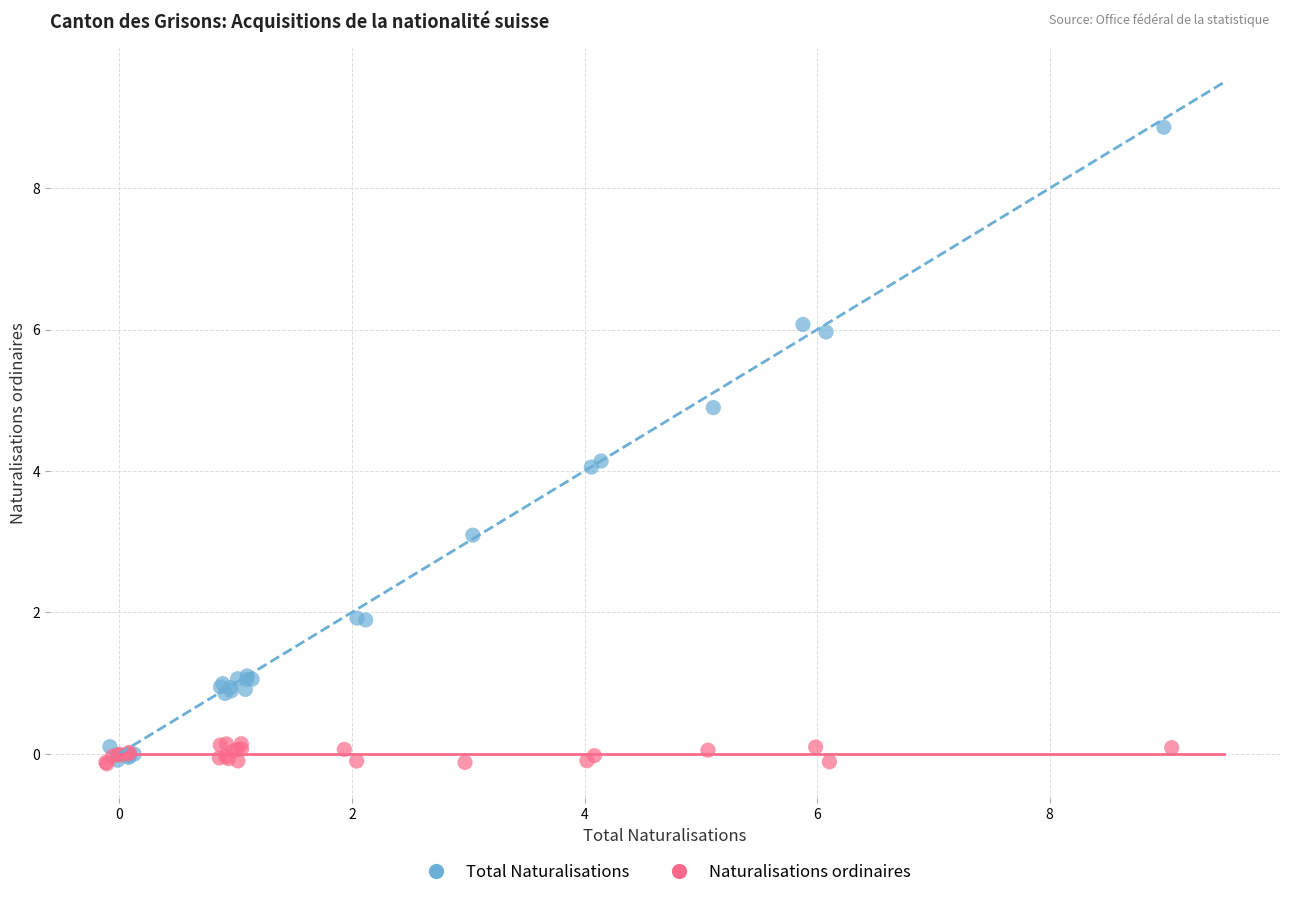

Which series reaches the maximum Y coordinate?

Total Naturalisations